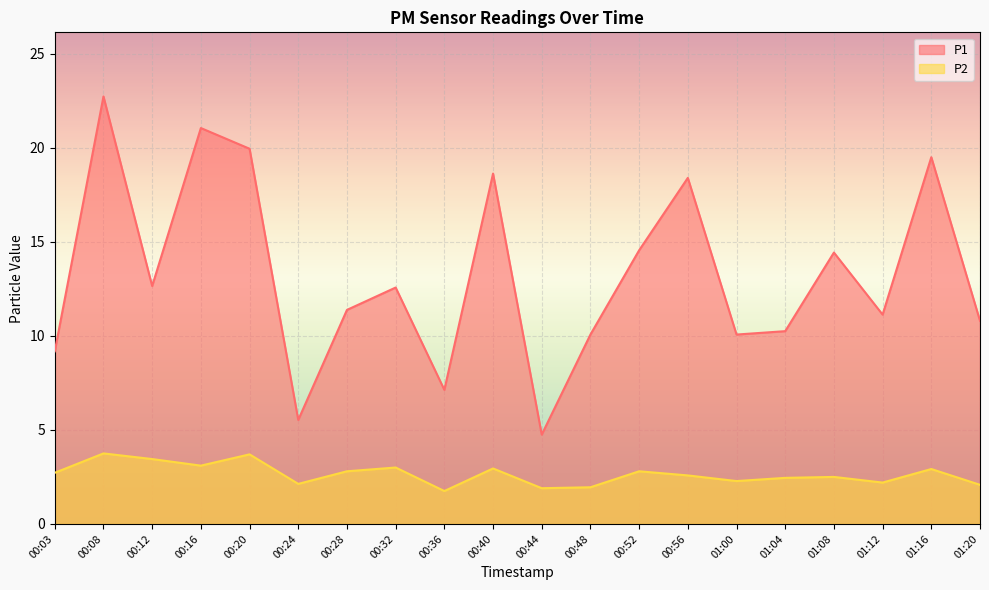

How many values in the P2 series are below 2?

3